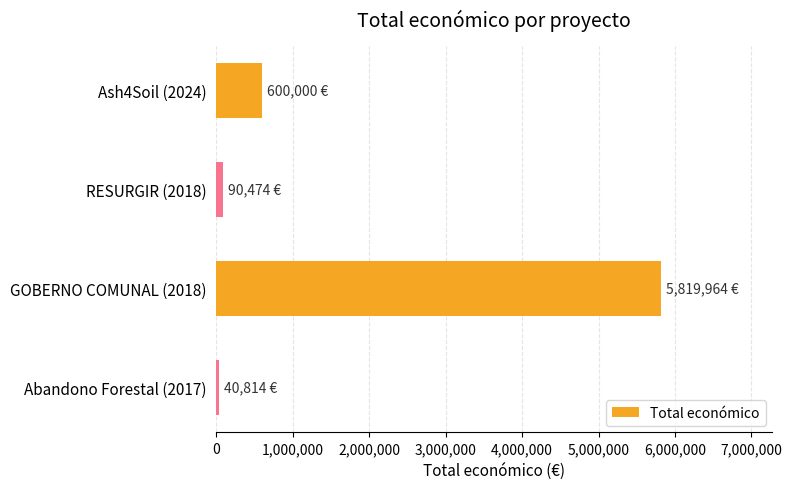

How many bars are there in total?

4